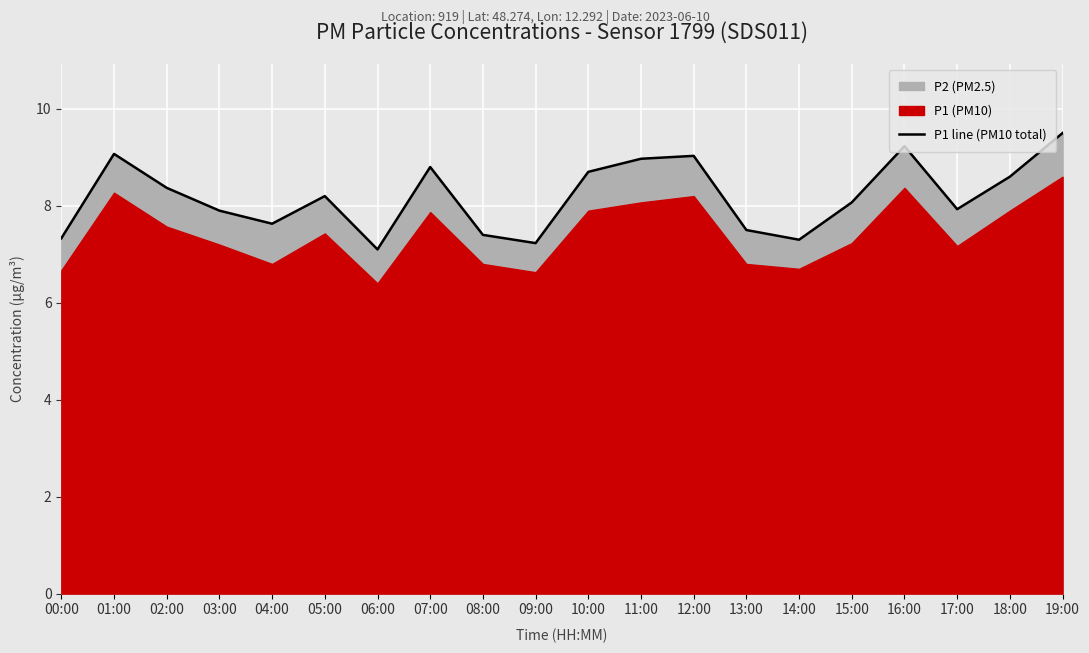

List the labels in order of value, smallest first.

06:00, 09:00, 14:00, 00:00, 08:00, 13:00, 04:00, 03:00, 17:00, 15:00, 05:00, 02:00, 18:00, 10:00, 07:00, 11:00, 12:00, 01:00, 16:00, 19:00